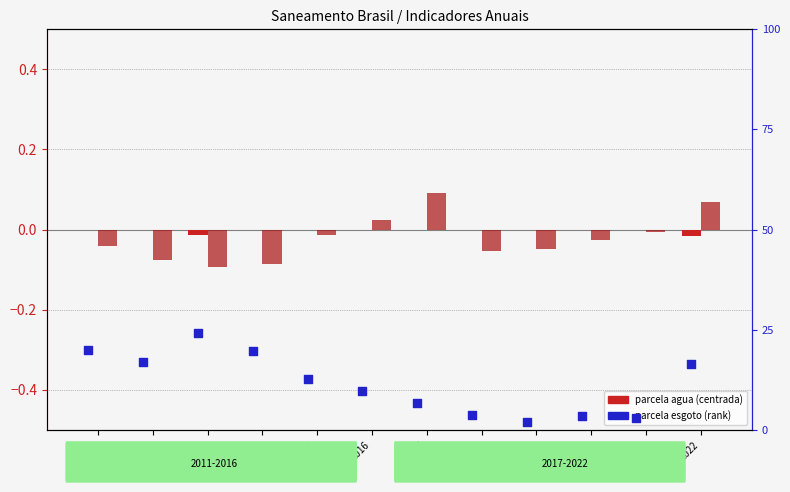

Which series has the largest total across all categories?

parcela esgoto